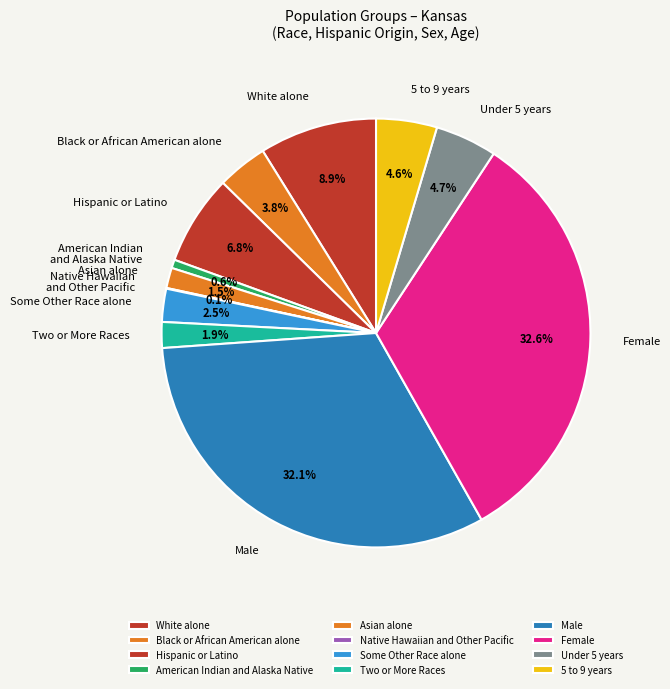

Is Black or African American alone the majority of the pie?

No